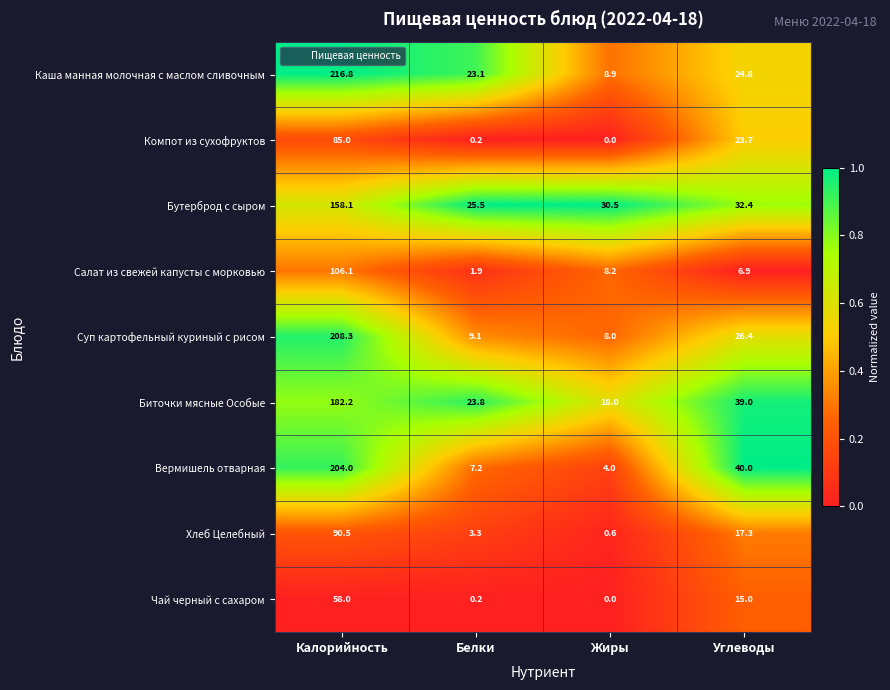

What is the average value of the Биточки мясные Особые series?

65.8